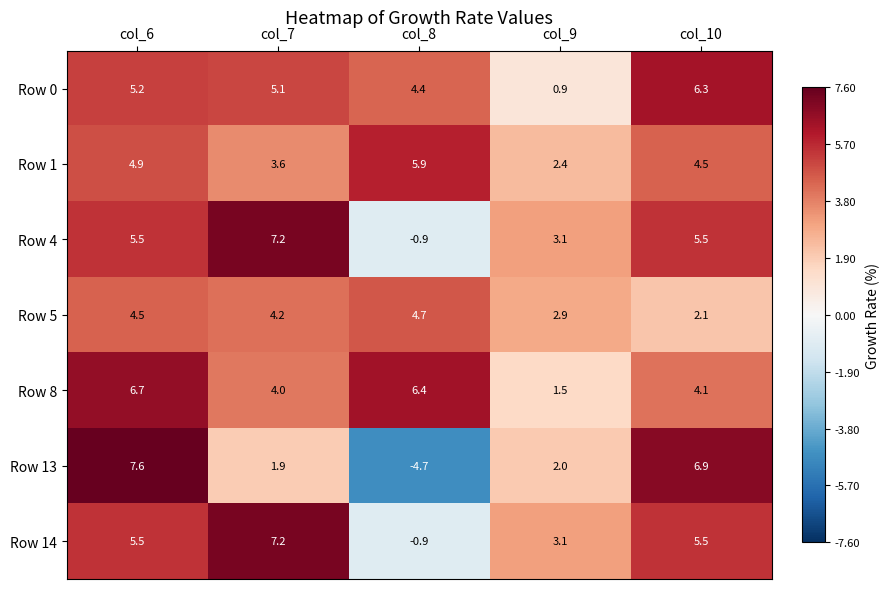

Where is Row 13 nearest to the value 1?

col_7